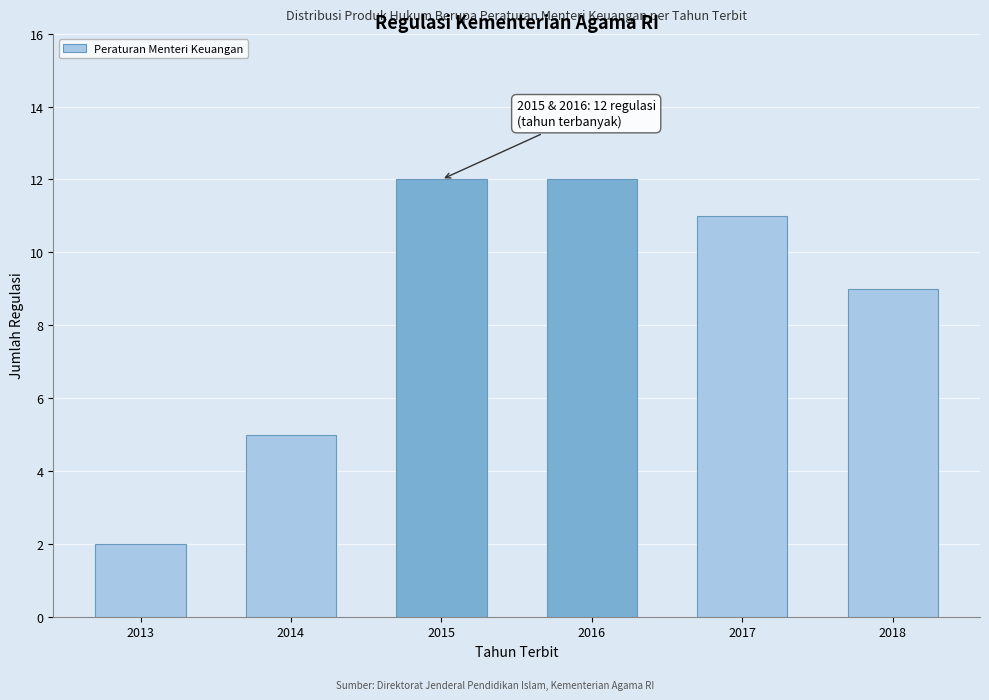

Reading right to left, transcribe all the data shown in this chart.

2018=9	2017=11	2016=12	2015=12	2014=5	2013=2